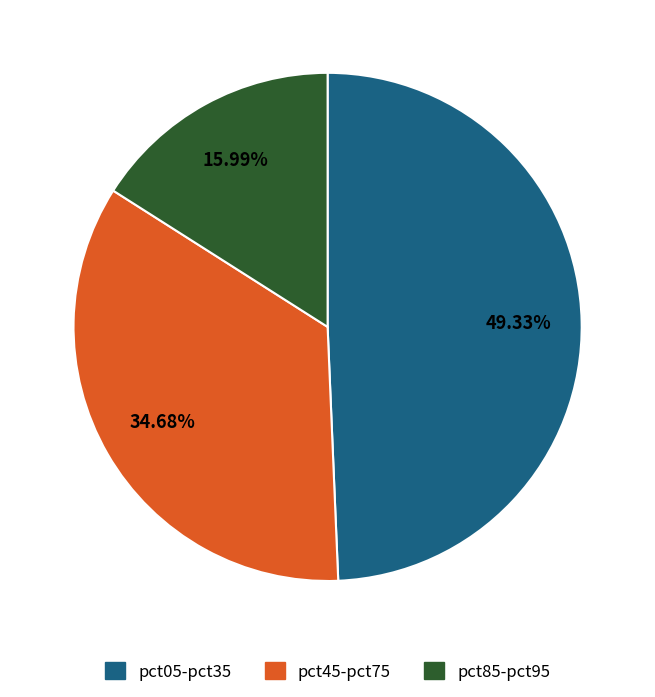

Does any single category account for the majority?

No